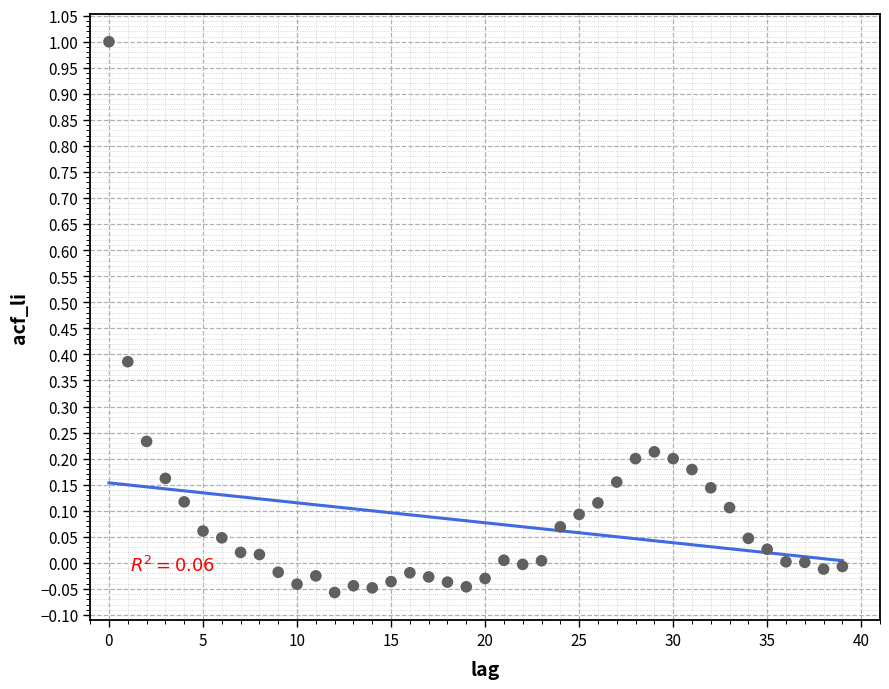

What is the range of Y values (max minus min)?

1.1